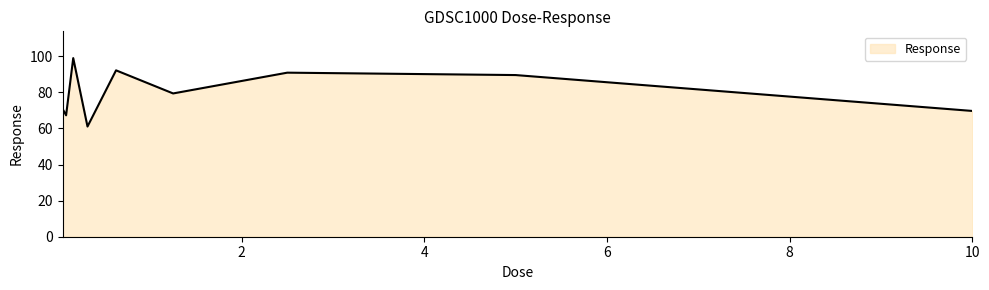

What is the difference between the maximum and minimum values?

37.9